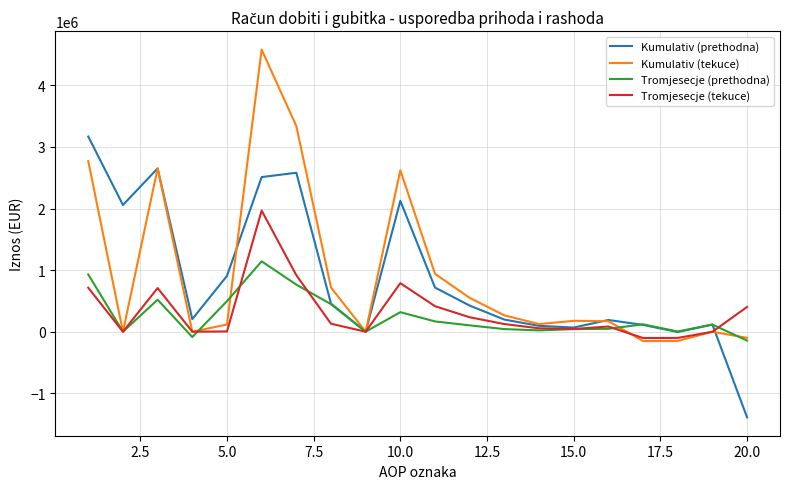

List the series in order of their peak value, lowest first.

Tromjesecje (prethodna), Tromjesecje (tekuce), Kumulativ (prethodna), Kumulativ (tekuce)